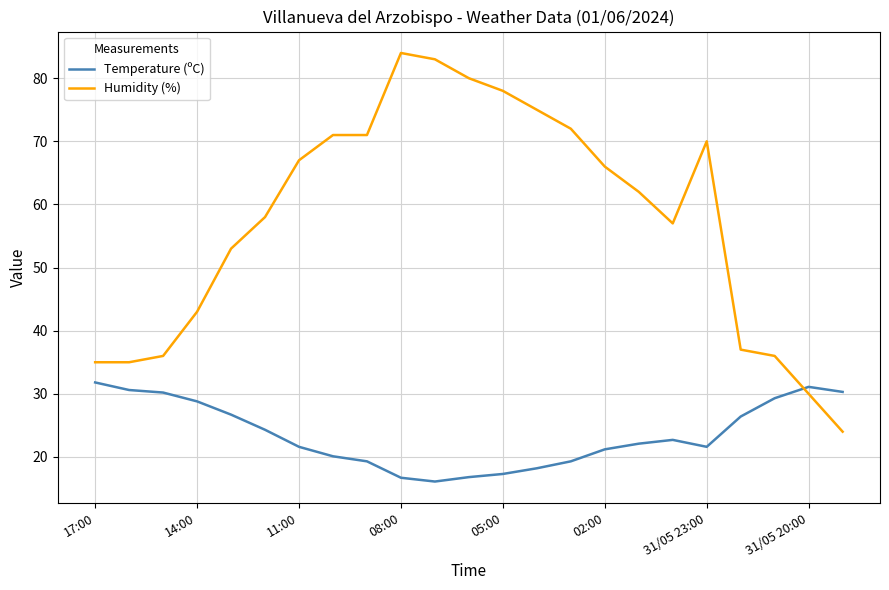

How many lines are shown in the chart?

2